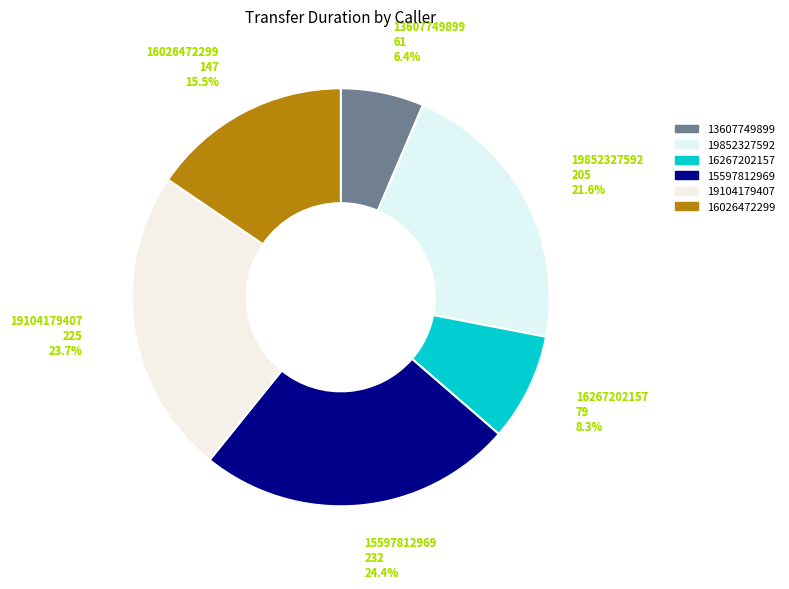

To the nearest percent, what is the average slice percentage?

17%